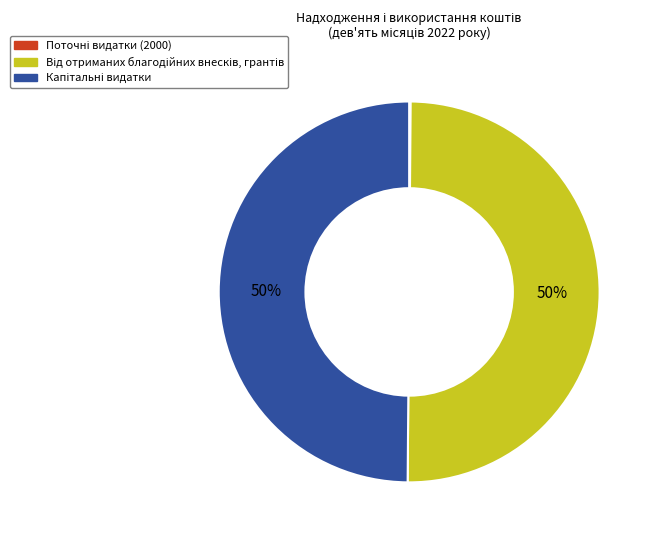

To the nearest percent, what is the average slice percentage?

33%